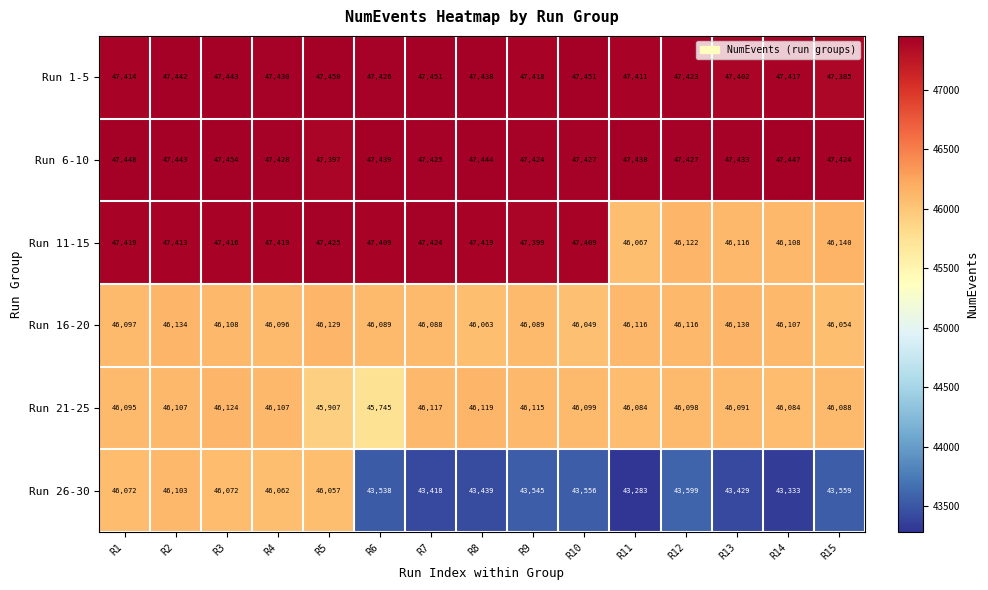

Is it true that Run 16-20 equals 46089 at R6?

True